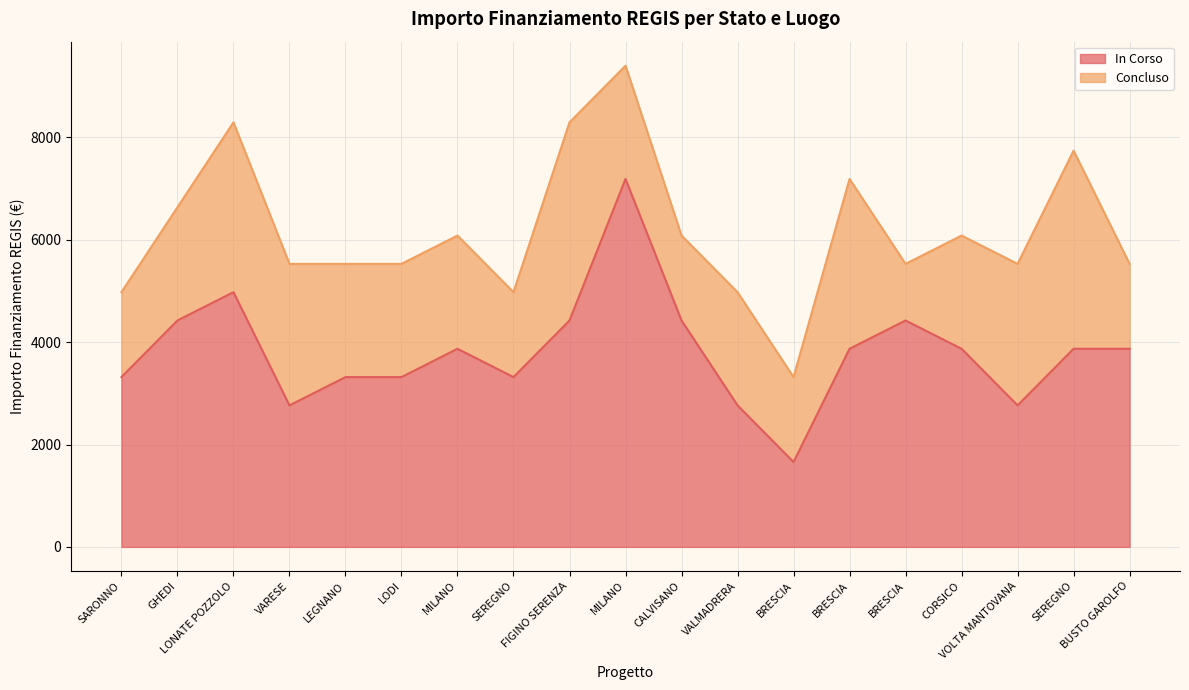

What value does the data have at BRESCIA, to the nearest 50?

4400